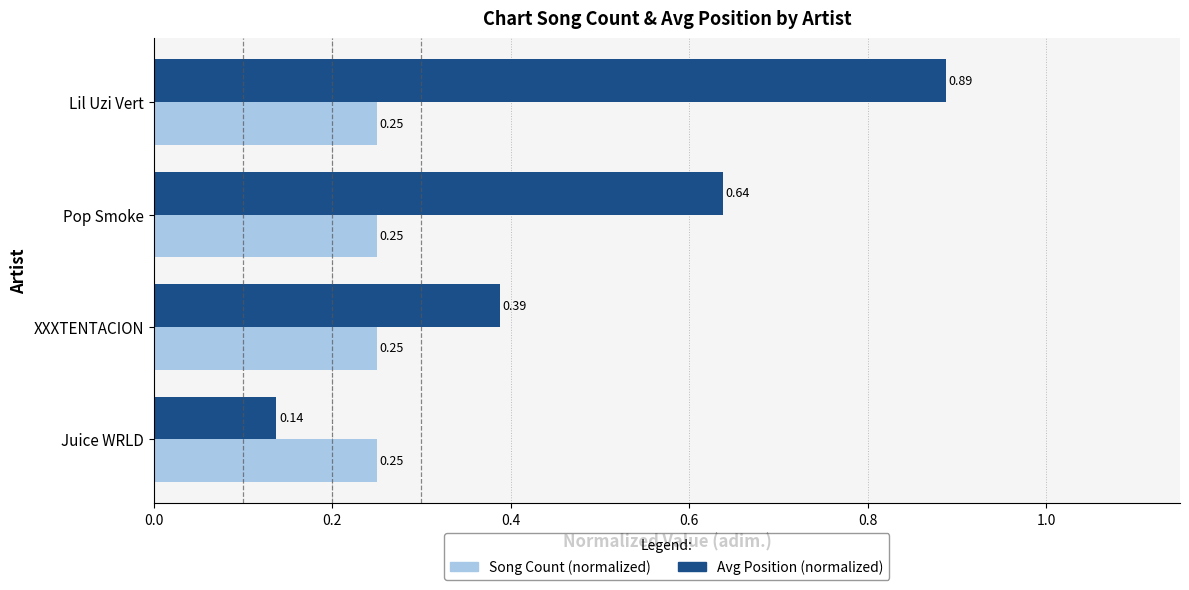

Which series has the largest range (max minus min)?

Avg Position (normalized)